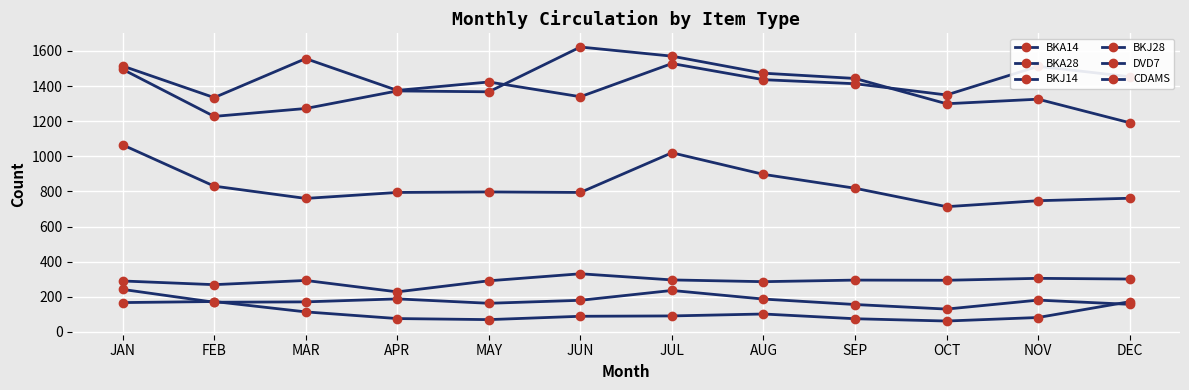

How many lines are shown in the chart?

6